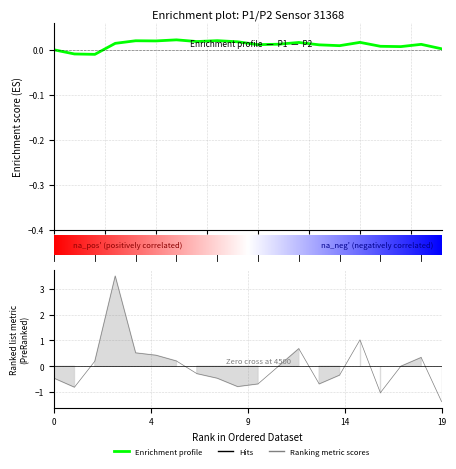

How many negative values are there?

10